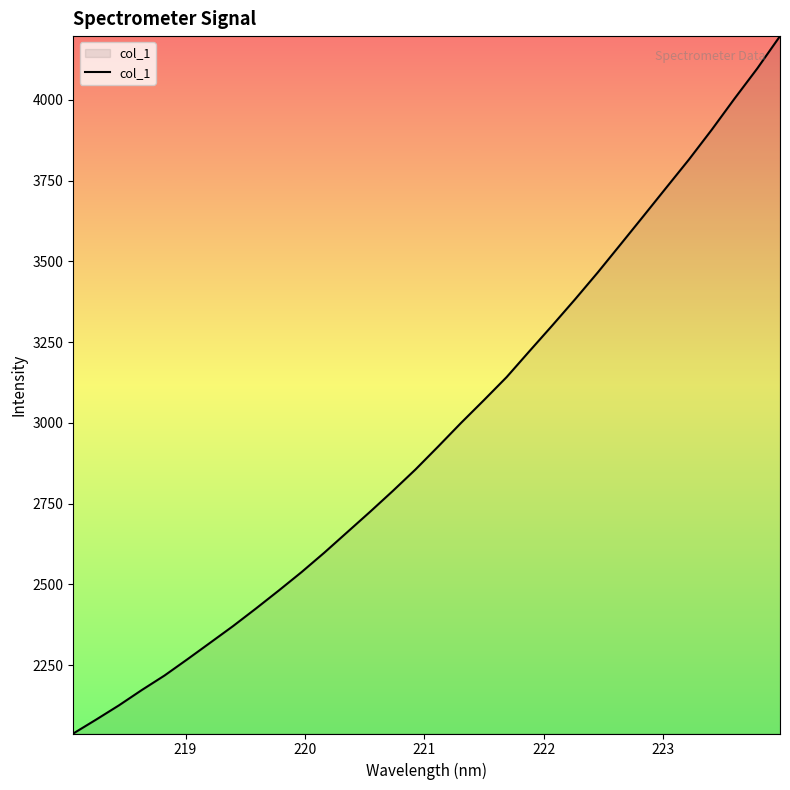

Count the number of categories in the chart.

32